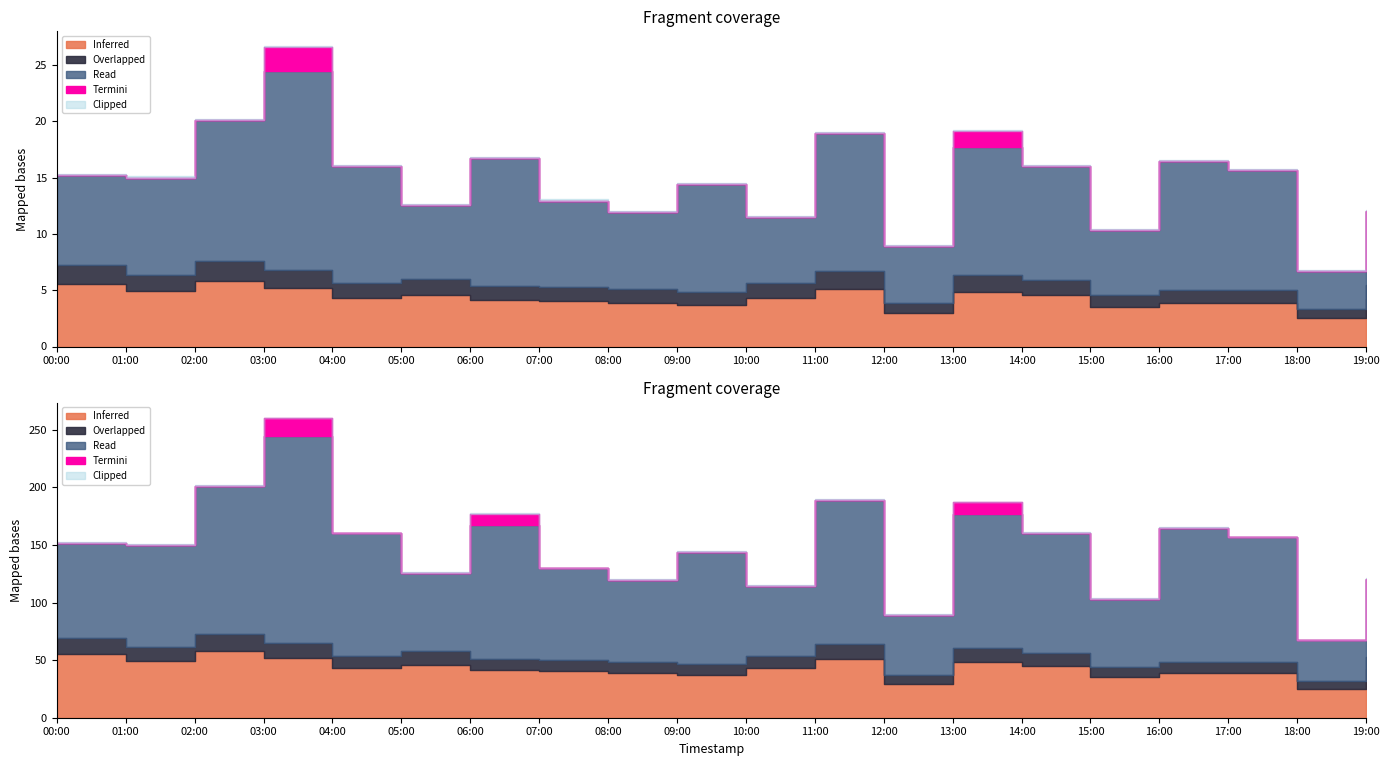

True or false: P2 and P1 cross at least once.

False